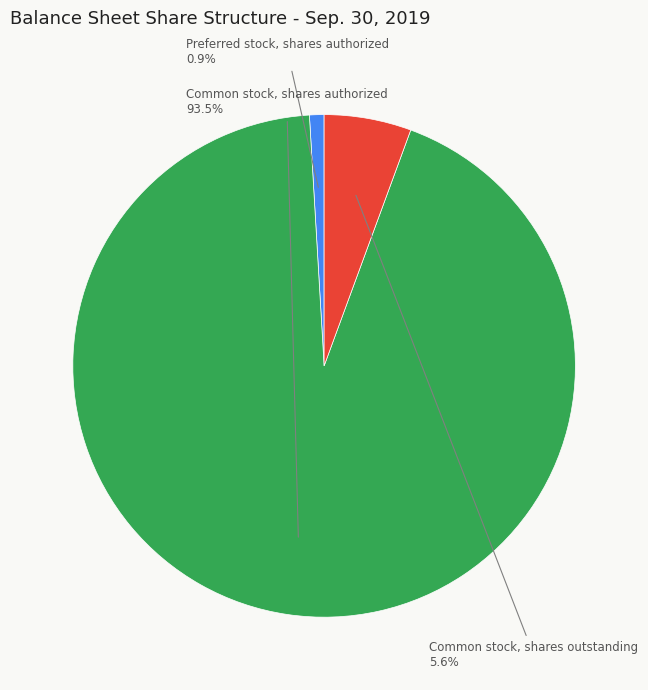

Is there a majority slice in this chart?

Yes